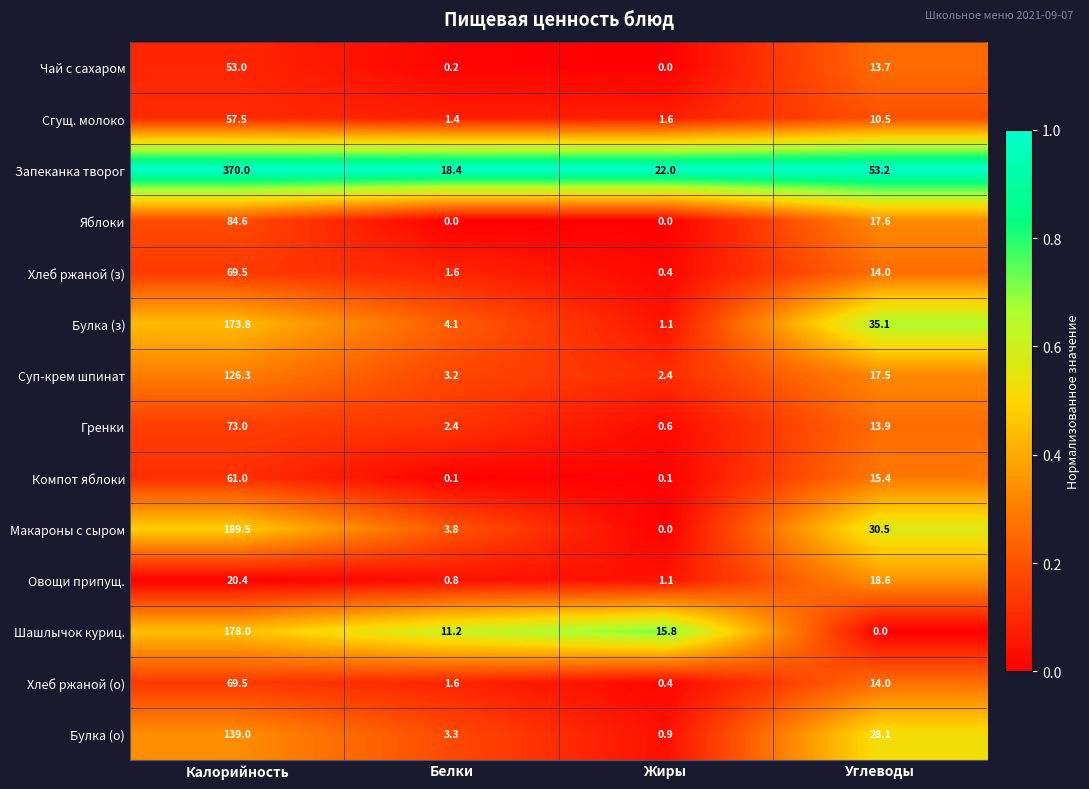

The value of Суп-крем шпинат at Жиры is 2.4. True or false?

True